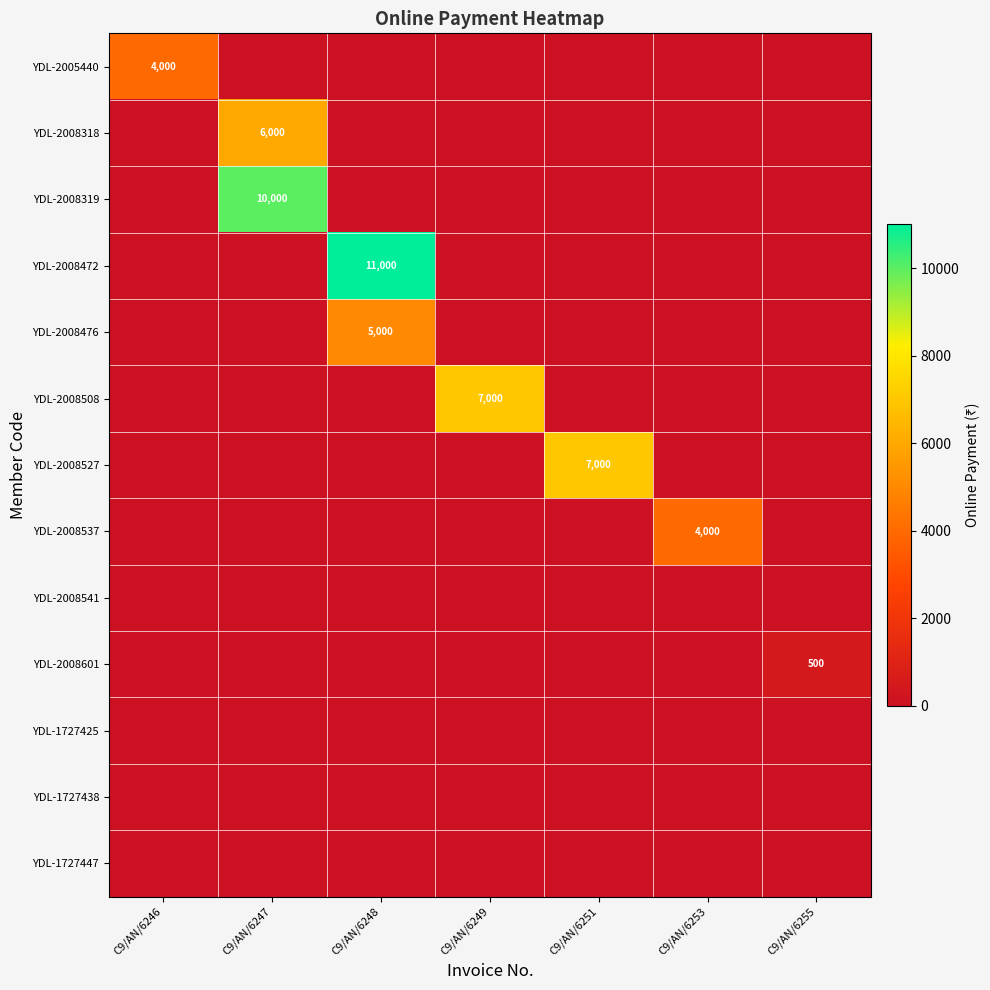

The value of YDL-2008476 at C9/AN/6248 is 5000. True or false?

True